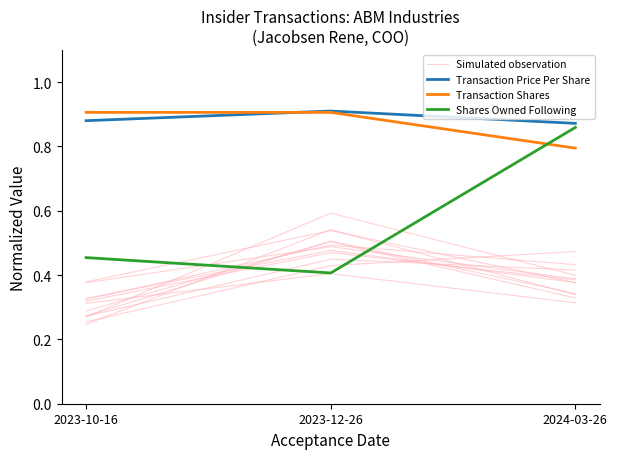

Reading left to right, what are all the values shown in this chart?

Simulated observation: 0.3	0.5	0.4
Transaction Price Per Share: 0.9	0.9	0.9
Transaction Shares: 0.9	0.9	0.8
Shares Owned Following: 0.5	0.4	0.9